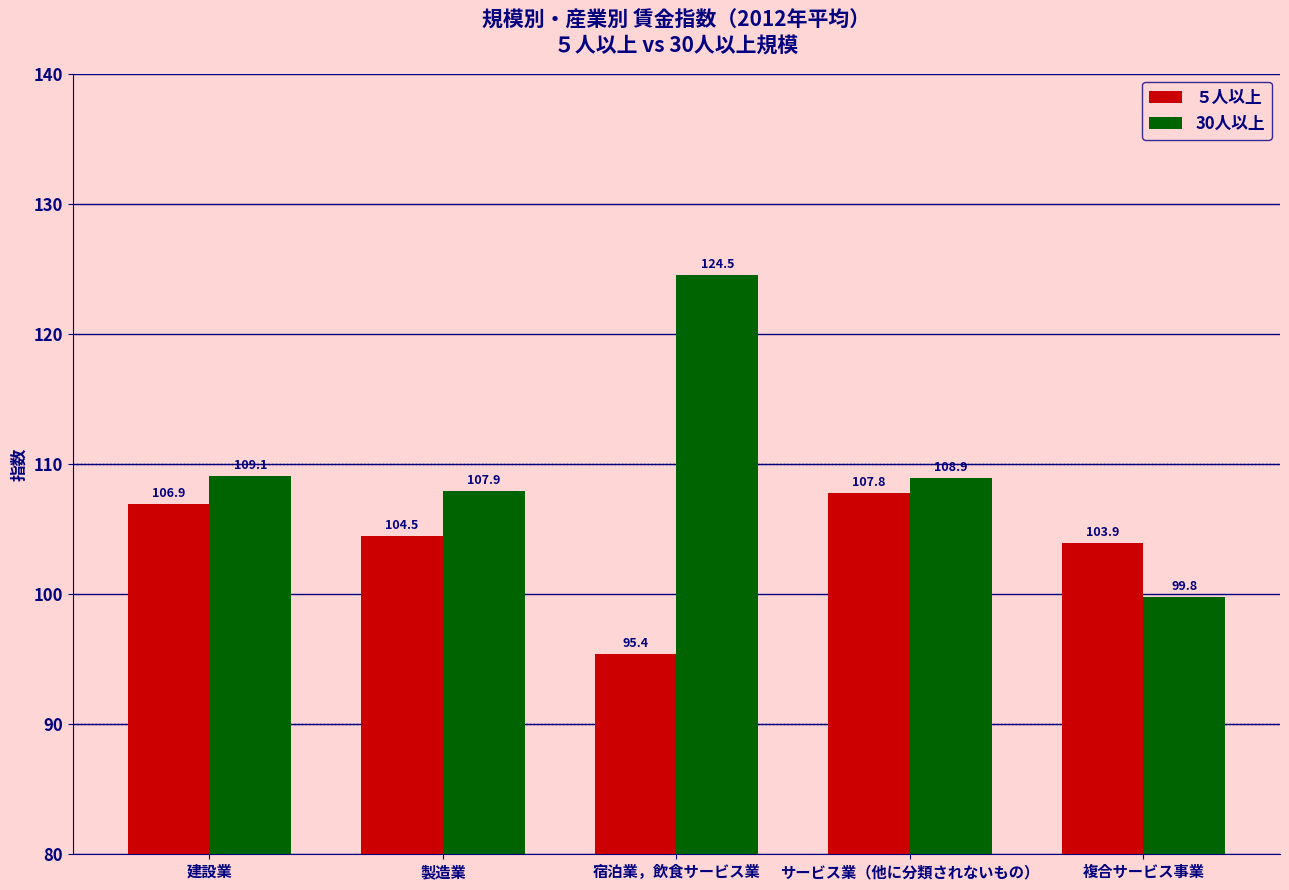

What position from the right is 製造業?

4